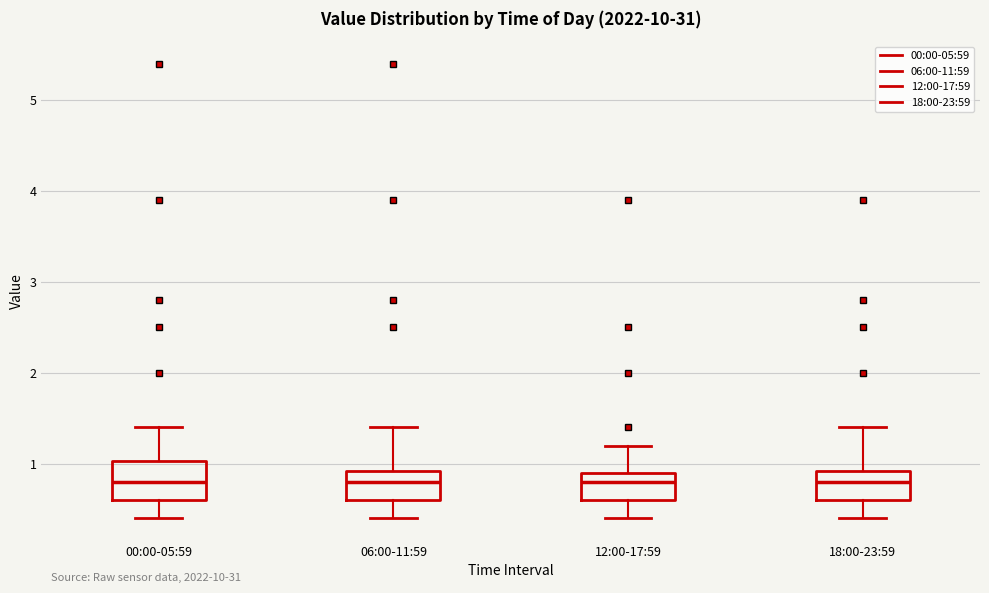

Reading left to right, transcribe this box plot: for each box, give where its median line is, the range the box spans, and where its two whiskers end, as read against the y-axis. The values are not printed on the chart, so give them approximately, as read against the axis.

00:00-05:59: median 0.8, box 0.6 to 1.0, whiskers 0.4 to 1.4
06:00-11:59: median 0.8, box 0.6 to 0.9, whiskers 0.4 to 1.4
12:00-17:59: median 0.8, box 0.6 to 0.9, whiskers 0.4 to 1.2
18:00-23:59: median 0.8, box 0.6 to 0.9, whiskers 0.4 to 1.4